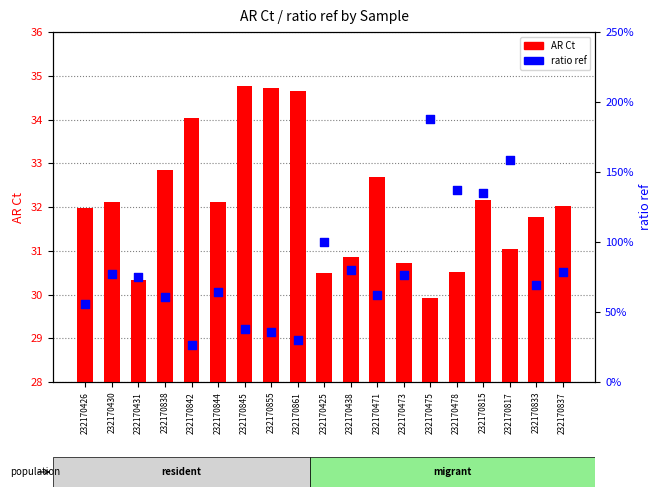

Which series has the widest spread of Y values?

AR Ct